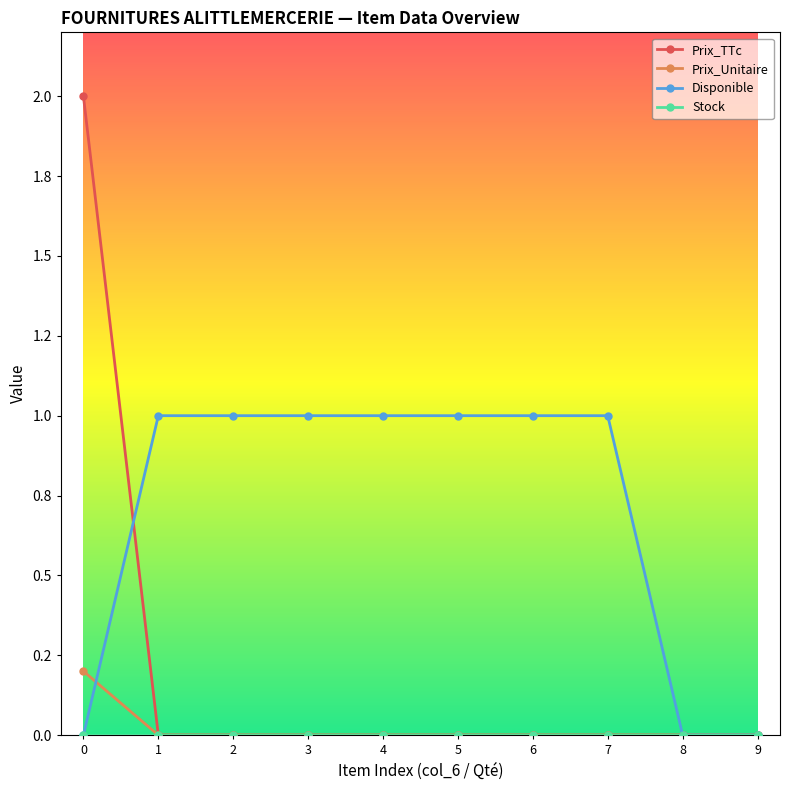

How many lines are shown in the chart?

4